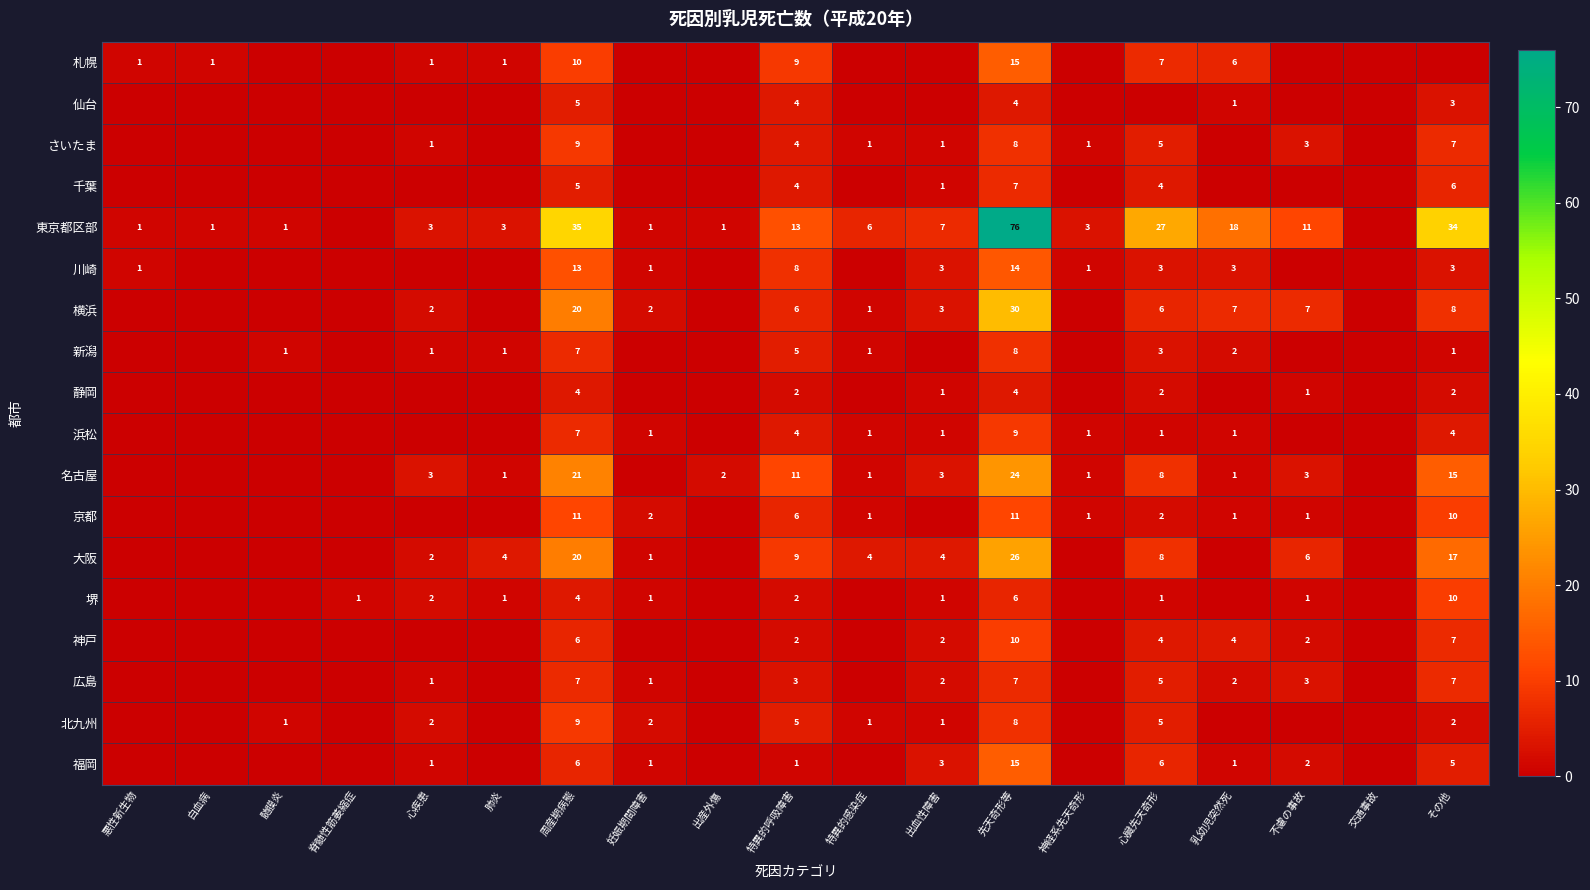

At how many categories does at least one series exceed 36?

1